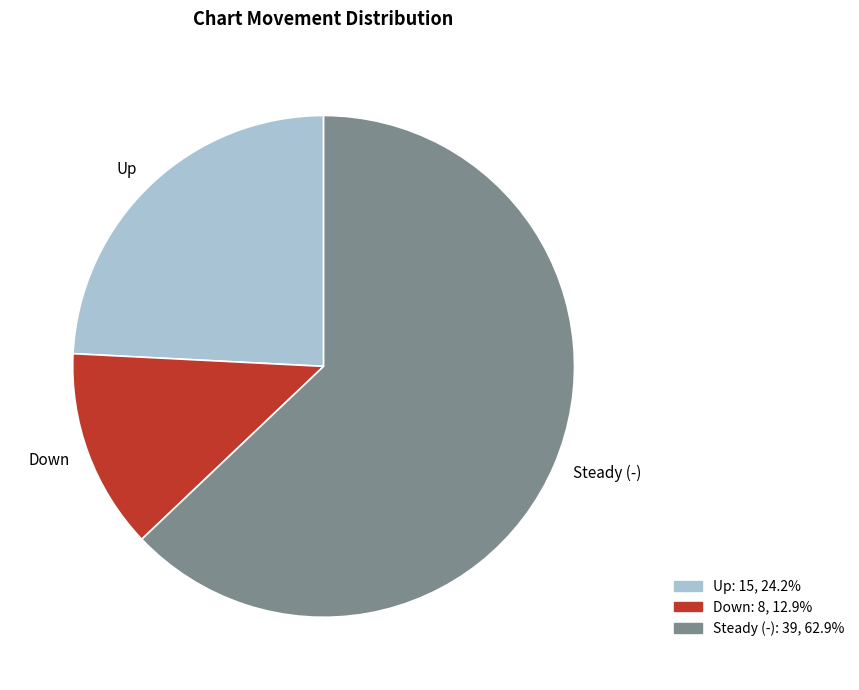

Count the number of slices in the pie.

3